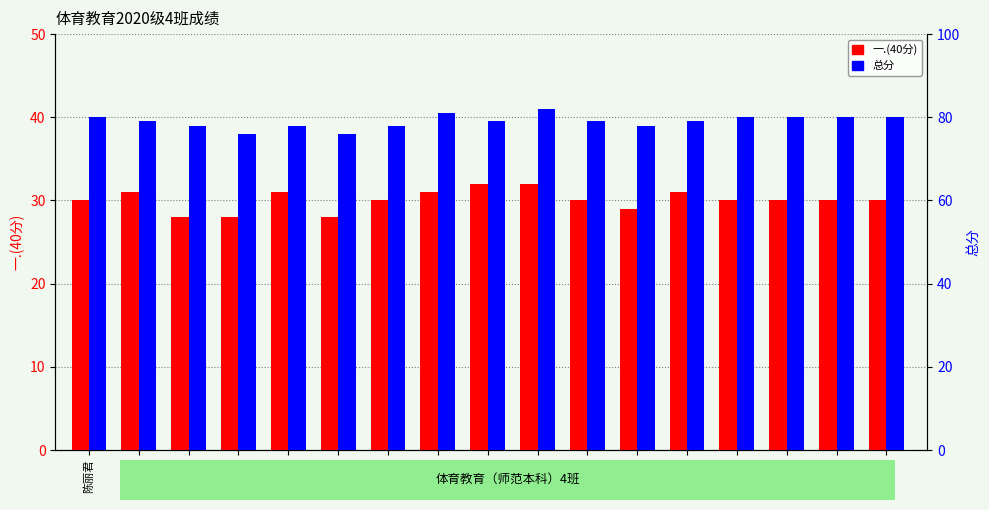

What are all the series names shown in the legend?

一.(40分), 总分